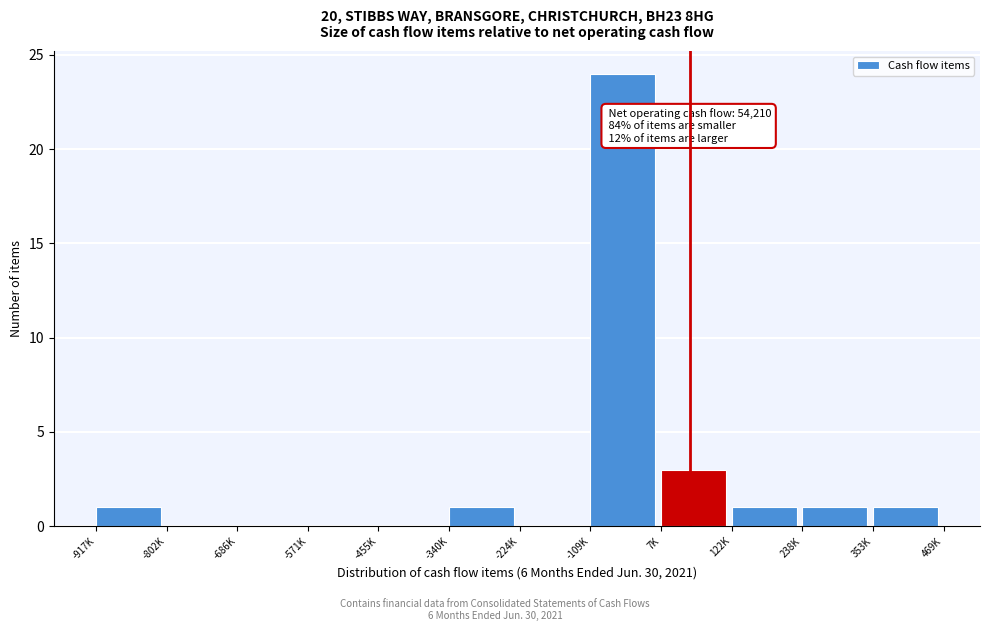

Reading left to right, list all the values displayed in this chart.

-917K=1	-802K=0	-686K=0	-571K=0	-455K=0	-340K=1	-224K=0	-109K=24	7K=3	122K=1	238K=1	353K=1